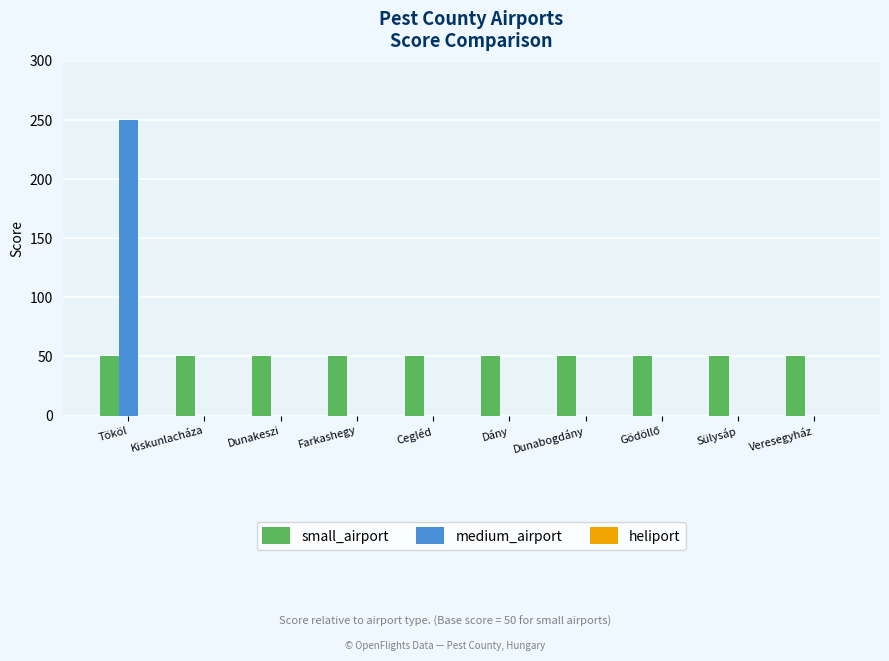

At which category is the sum across all series the highest?

Tököl